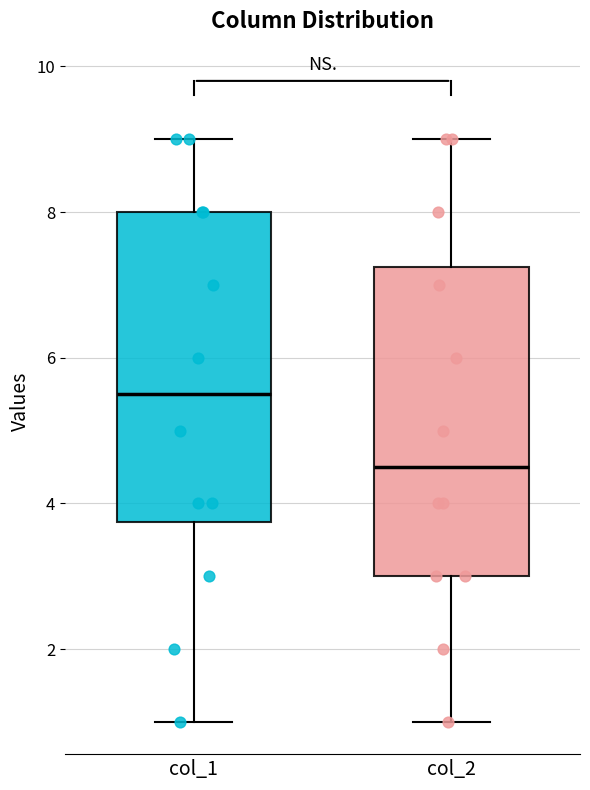

Reading left to right, transcribe this box plot: for each box, give where its median line is, the range the box spans, and where its two whiskers end, as read against the y-axis. The values are not printed on the chart, so give them approximately, as read against the axis.

col_1: median 5.6, box 3.8 to 8.0, whiskers 1.0 to 9.0
col_2: median 4.6, box 3.0 to 7.2, whiskers 1.0 to 9.0